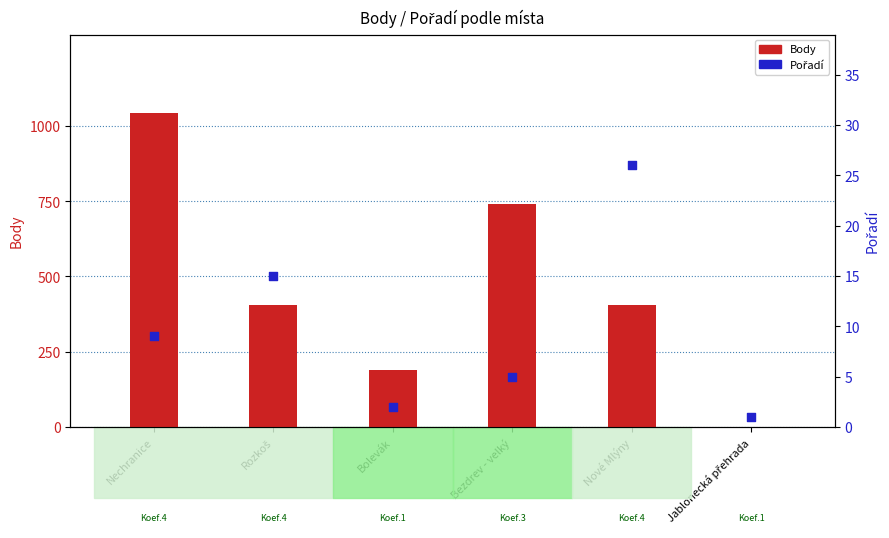

What are all the series names shown in the legend?

Body, Pořadí